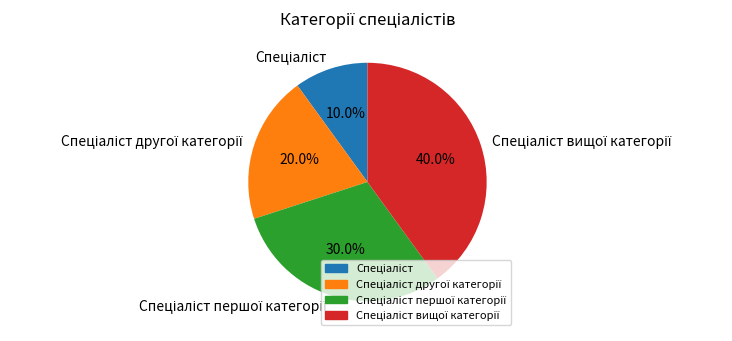

Does any single category account for the majority?

No